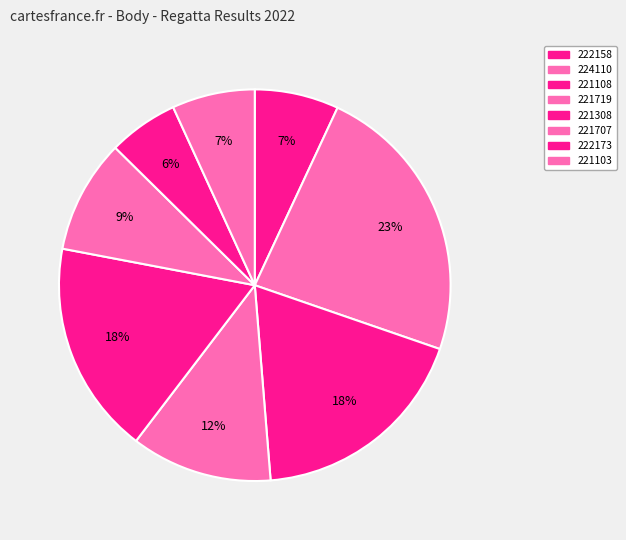

To the nearest percent, what is the average slice percentage?

12%